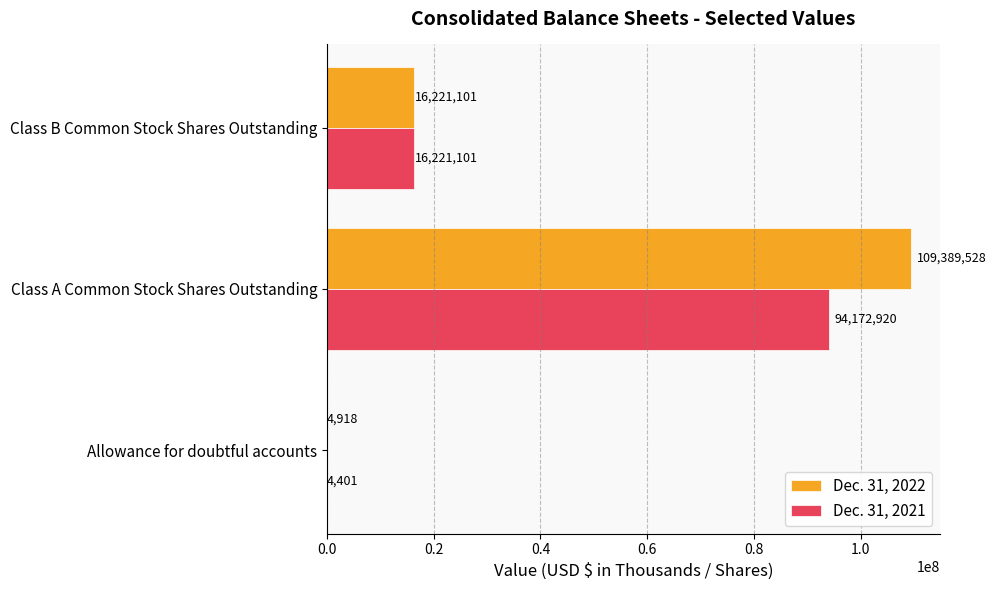

The Dec. 31, 2021 series shows 26301784 at Class B Common Stock Shares Outstanding. True or false?

False